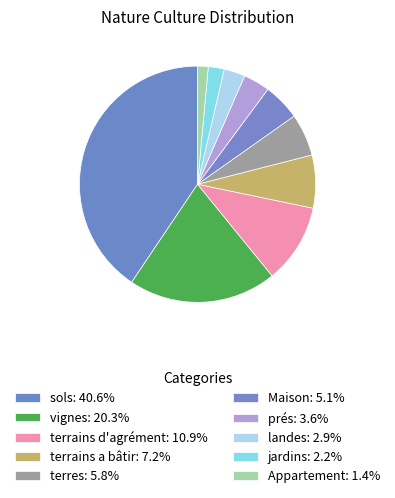

To the nearest percent, what percentage of the pie is Appartement?

1%